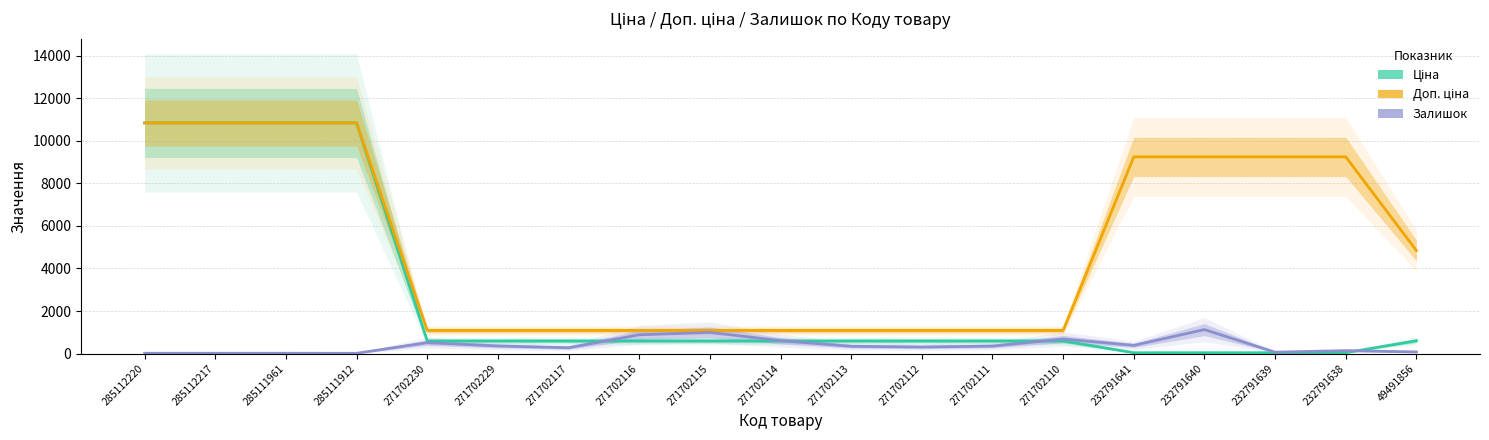

How many data points in Ціна are less than 593?

4